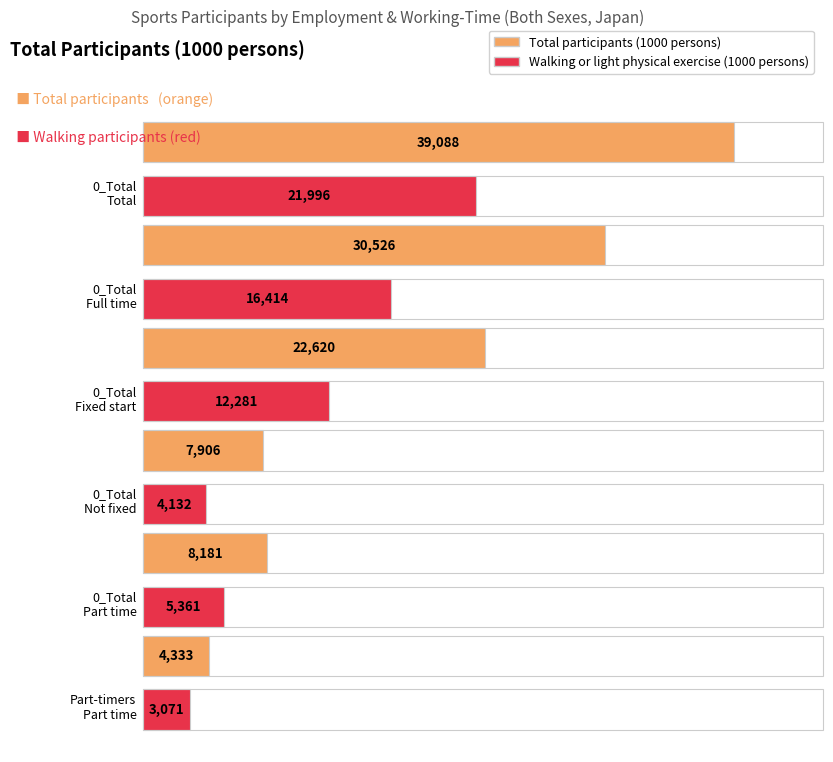

The value of Walking or light physical exercise at Part-time workers / Part time is 5338. True or false?

False